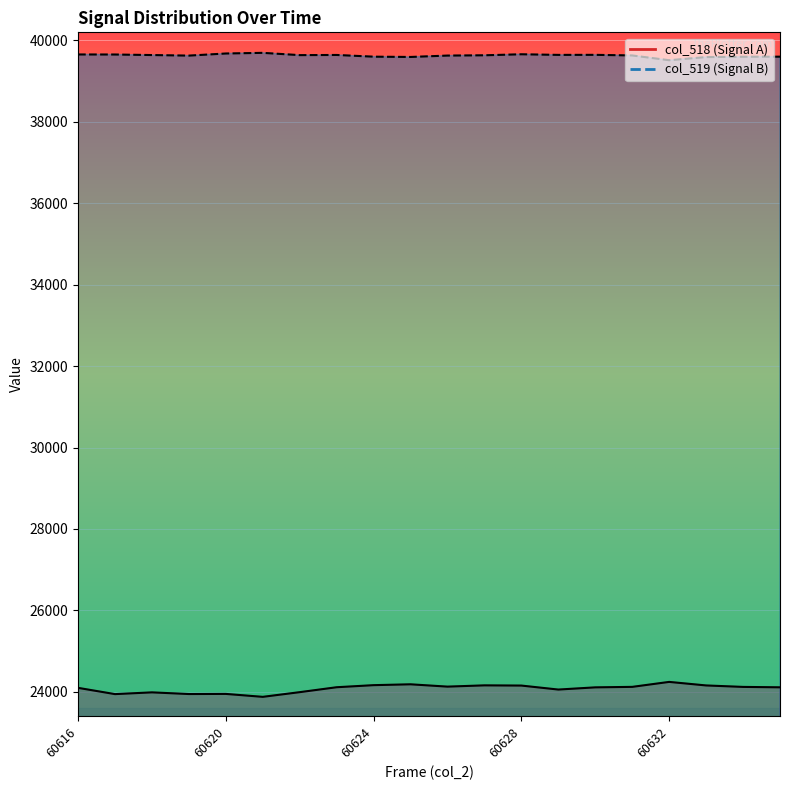

Between 60616 and 14, which series saw the biggest shift?

col_518_line